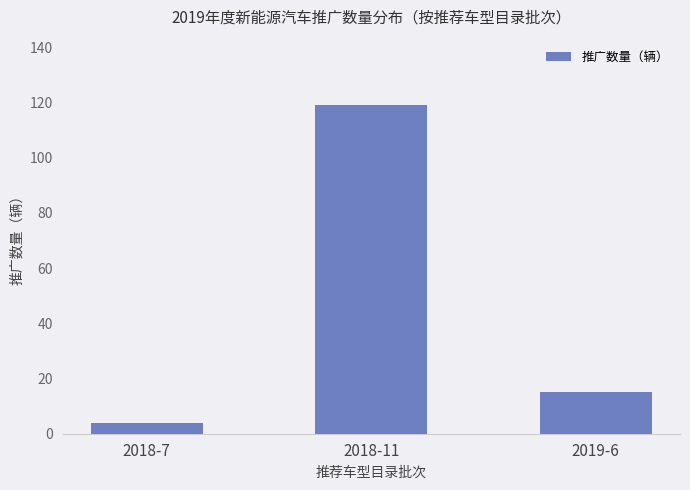

What is the change in value from 2018-7 to 2018-11?

+115